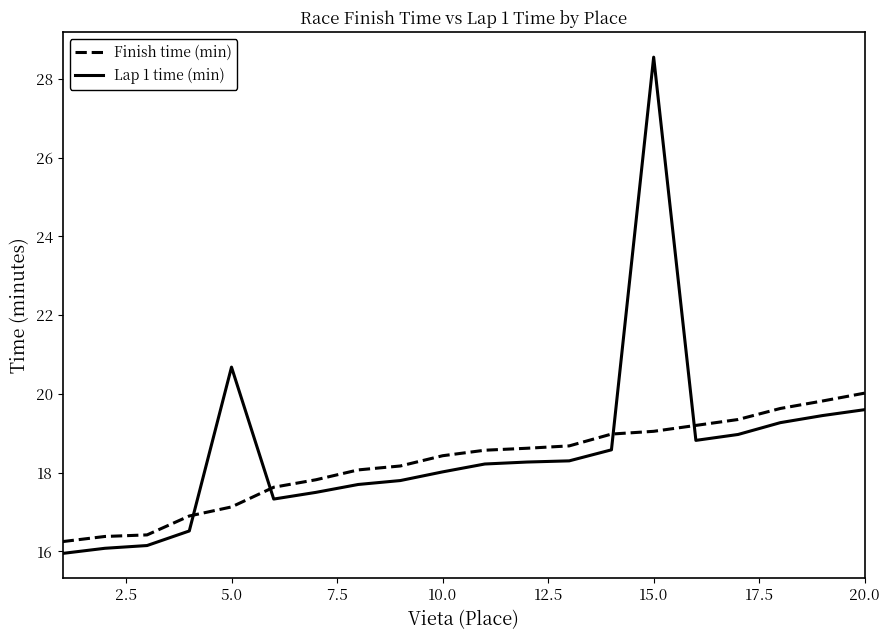

Which series has the largest range (max minus min)?

Lap 1 time (min)